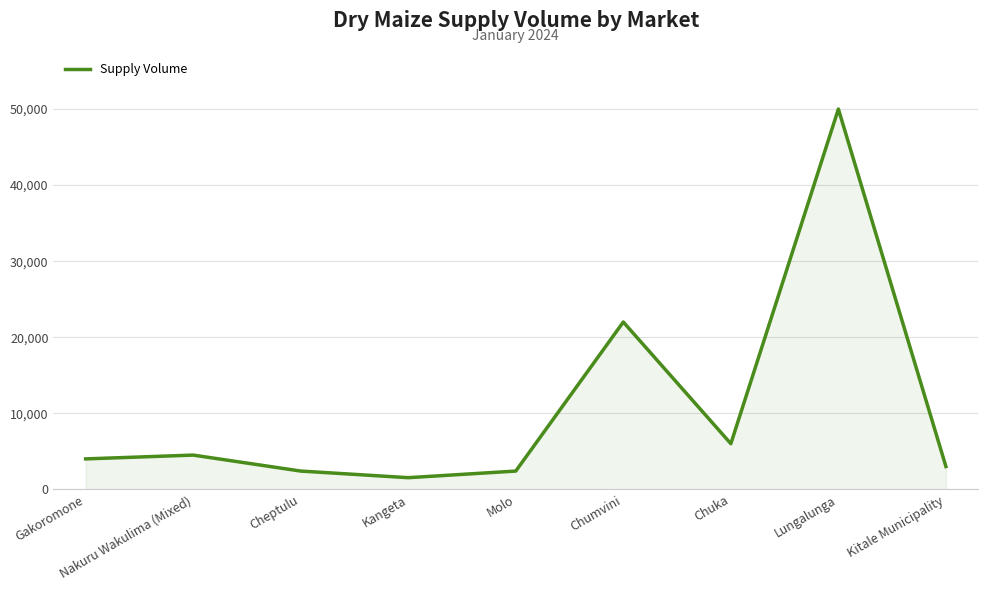

True or false: the data shows 1777 at Nakuru Wakulima (Mixed).

False